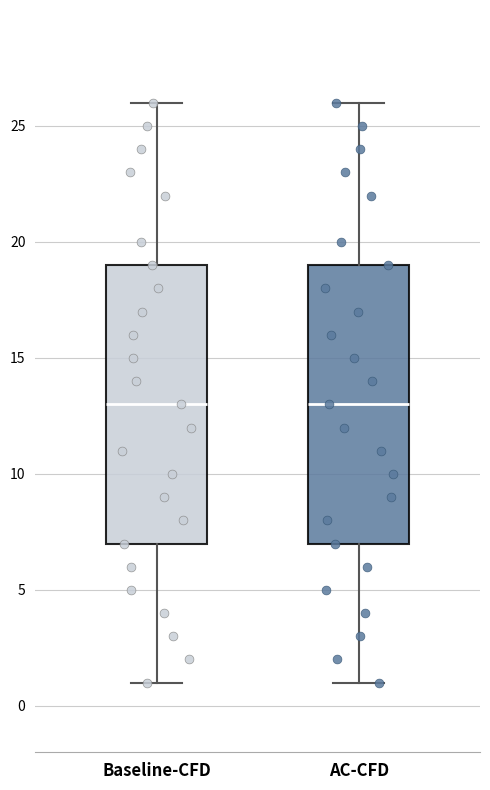

Where is the upper edge of the box for Baseline-CFD on the y-axis? The values are not printed on the chart, so give them approximately, as read against the axis.

19